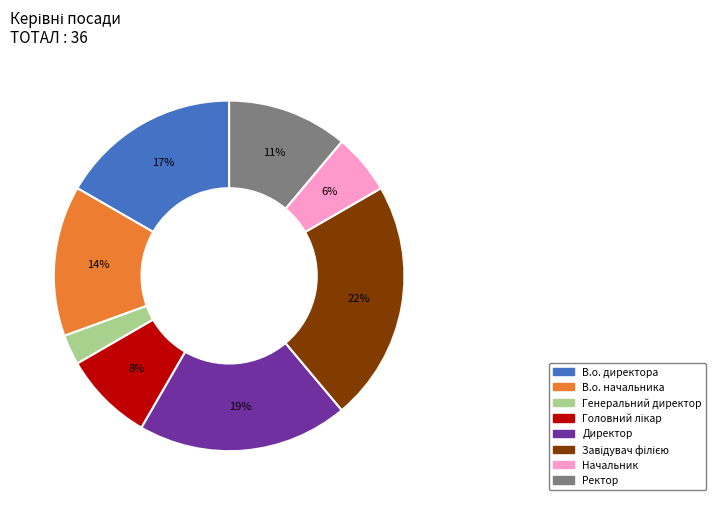

True or false: В.о. директора accounts for 26% of the total.

False